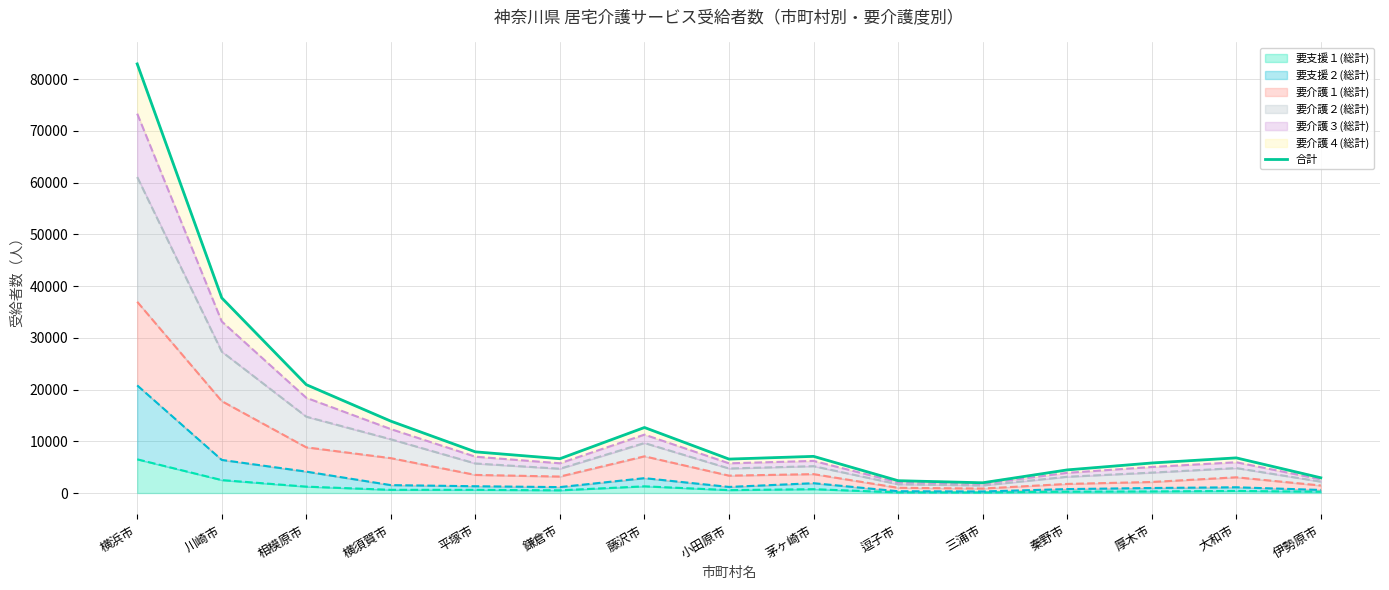

How many interior local valleys (lower than both neighbors) does the data have?

3